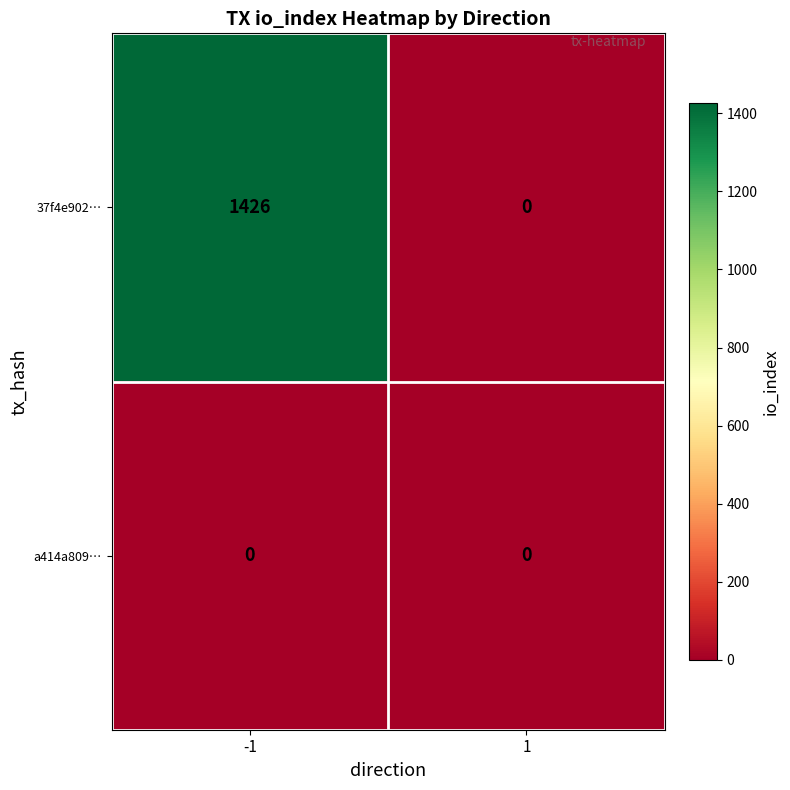

Read the 37f4e902… value at -1, to the nearest 50.

1450